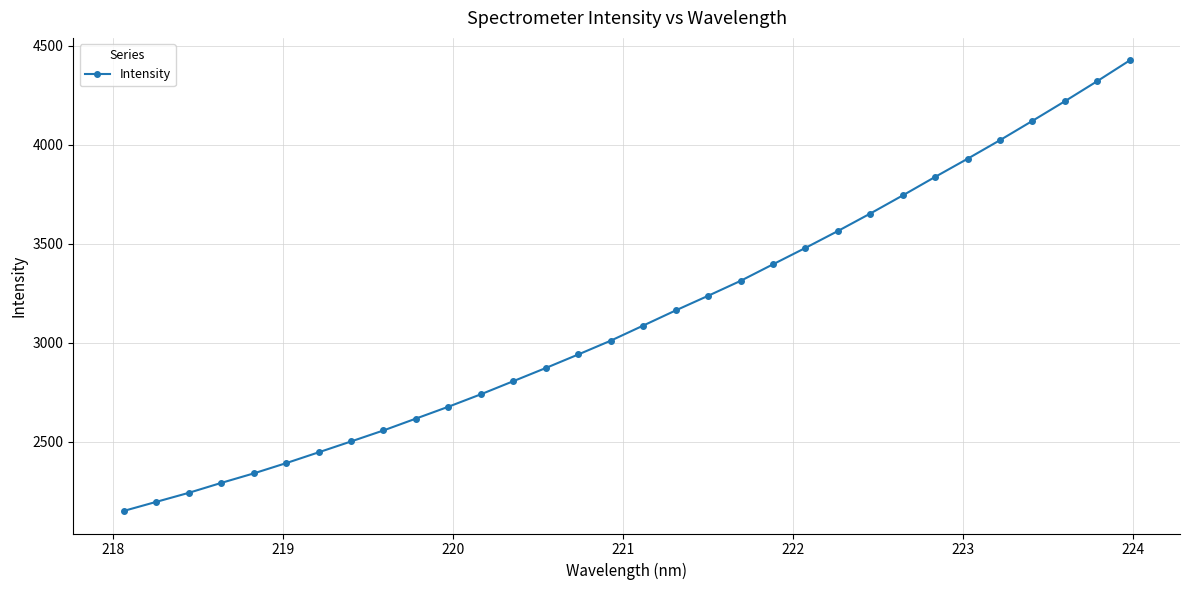

What is the minimum value shown in the chart?

2149.3